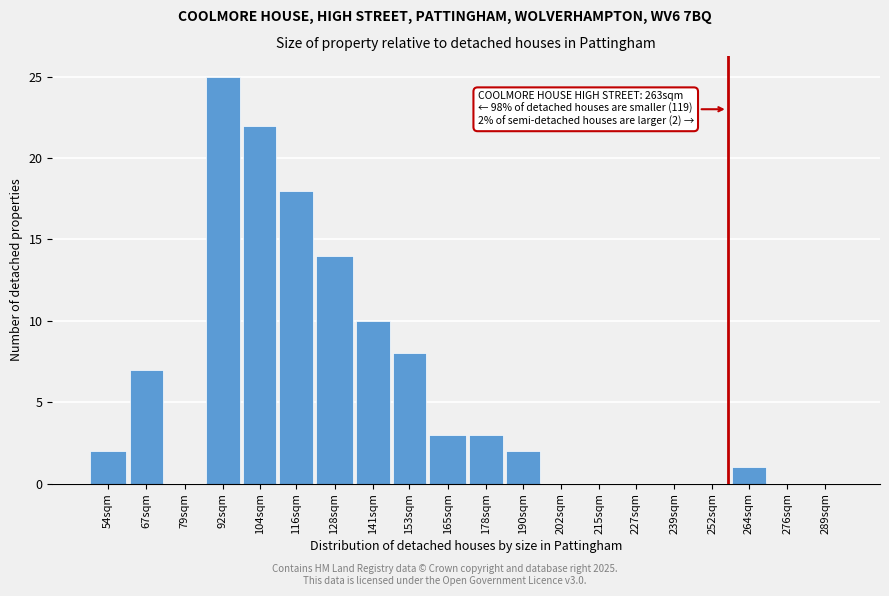

Reading left to right, extract all data points from this chart.

54sqm=2	67sqm=7	79sqm=0	92sqm=25	104sqm=22	116sqm=18	128sqm=14	141sqm=10	153sqm=8	165sqm=3	178sqm=3	190sqm=2	202sqm=0	215sqm=0	227sqm=0	239sqm=0	252sqm=0	264sqm=1	276sqm=0	289sqm=0